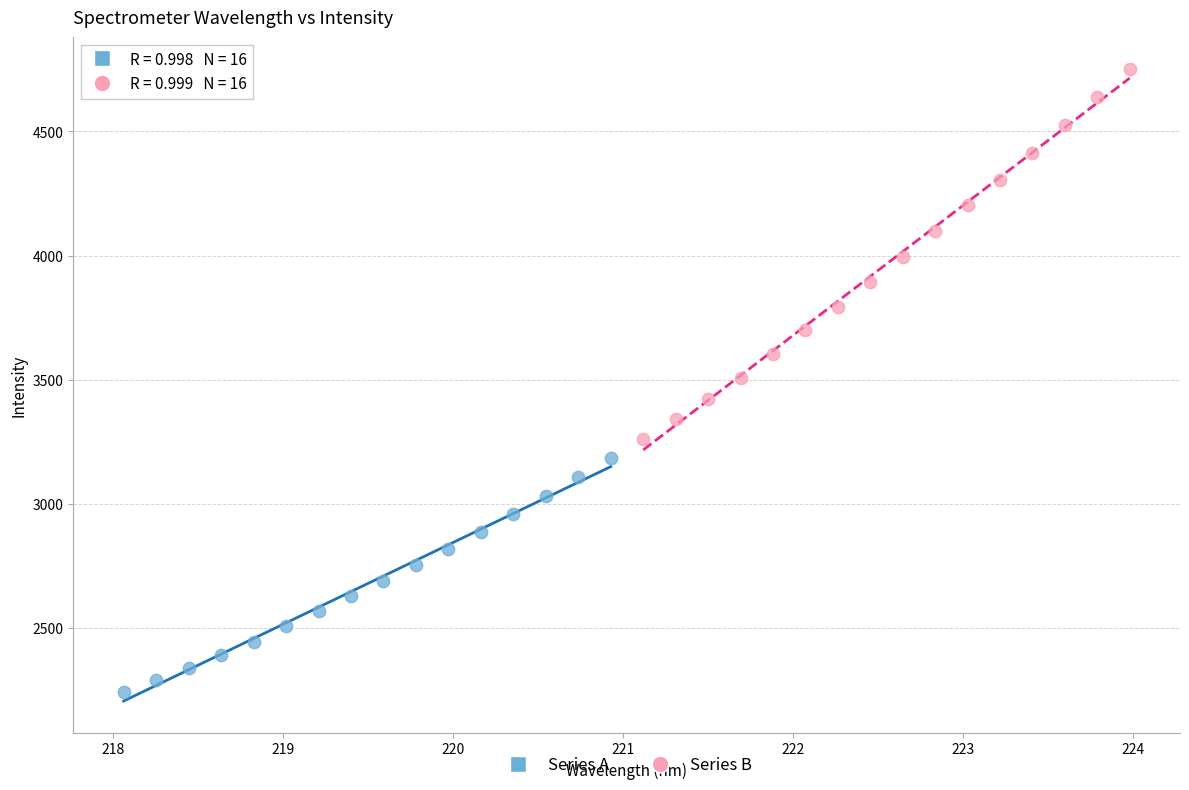

Which series reaches the minimum Y coordinate?

Series A